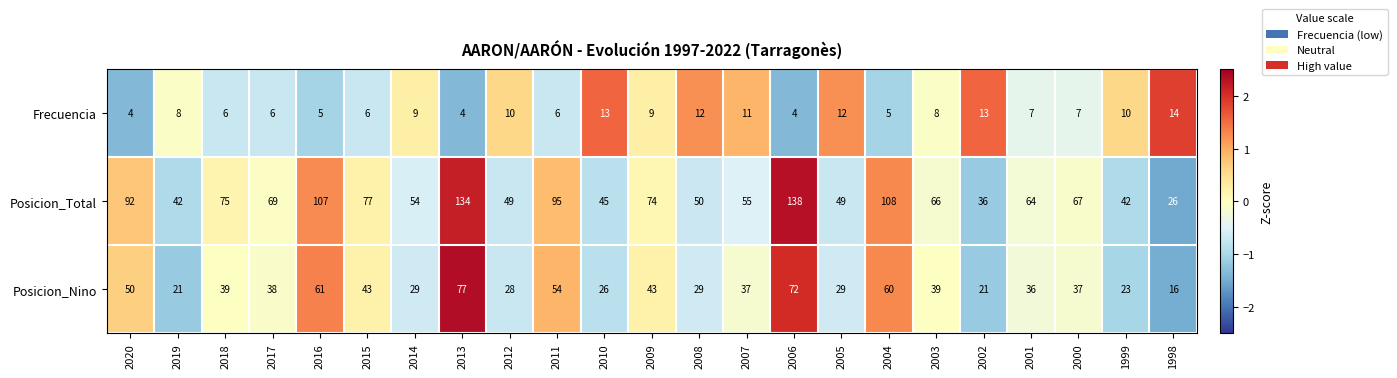

True or false: Posicion_Total has a value of 69 at 2017.

True